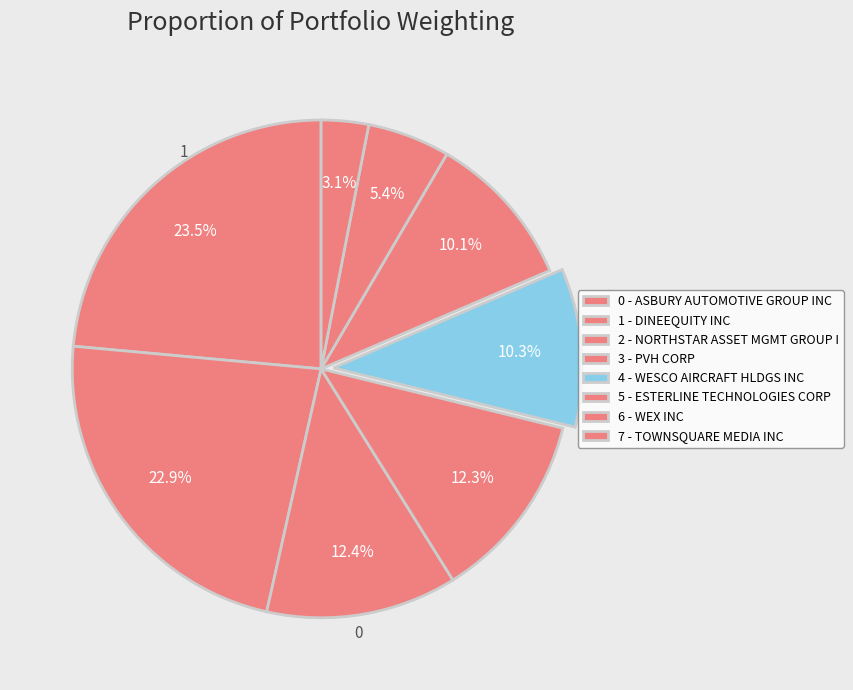

Is there a majority slice in this chart?

No